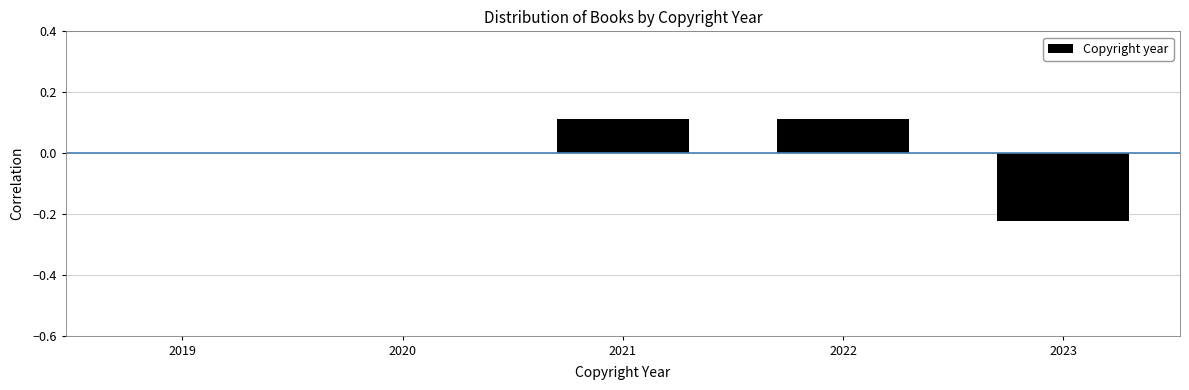

The value at 2020 is -0.2. True or false?

False